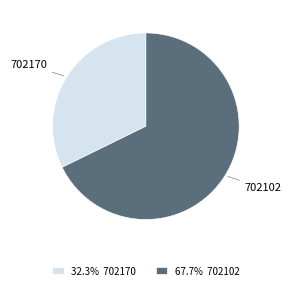

Is there any slice that represents more than half of the pie?

Yes